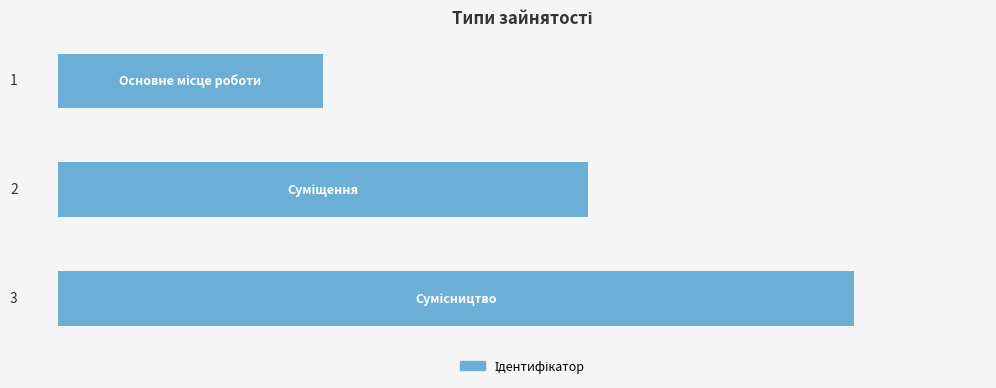

What is the value of the 3rd bar from the top?

3